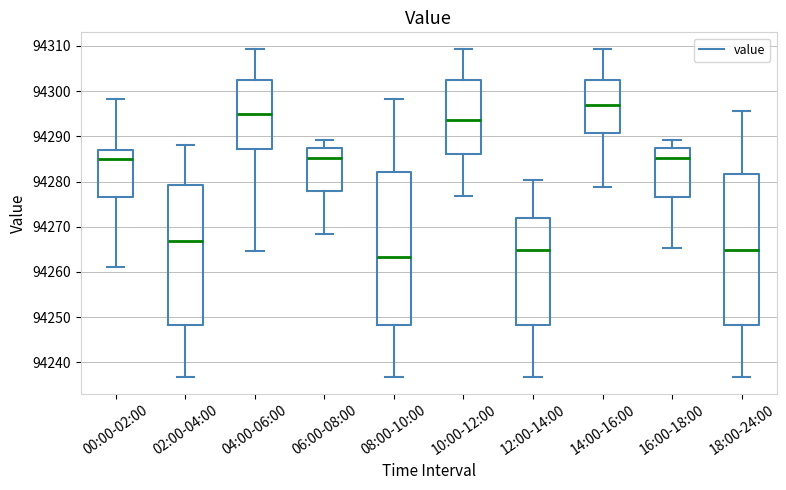

Which box's median line is the highest?

14:00-16:00